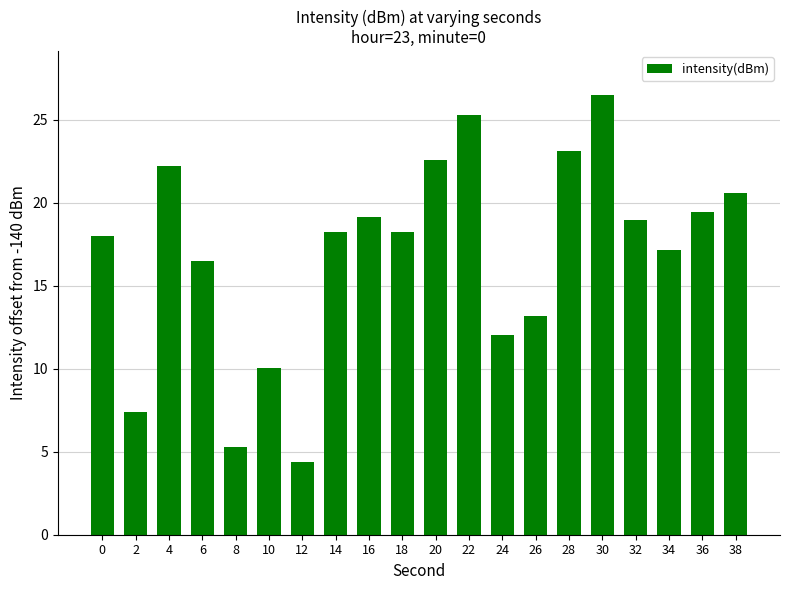

Is it true that the value at 2 is 13.2?

False